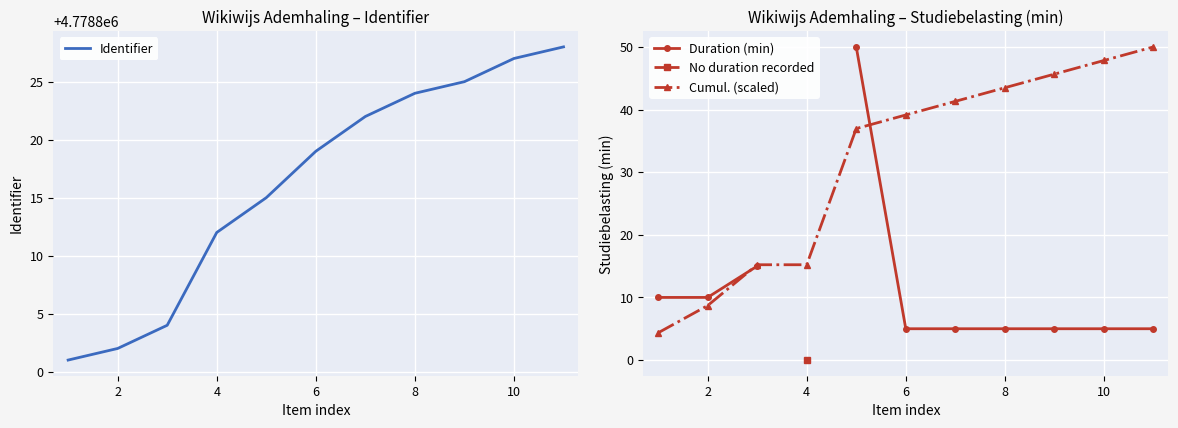

What is the minimum value for Cumul. (scaled)?

4.3